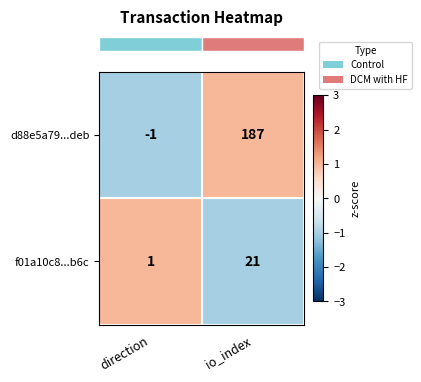

The d88e5a79...deb series shows -1 at direction. True or false?

True